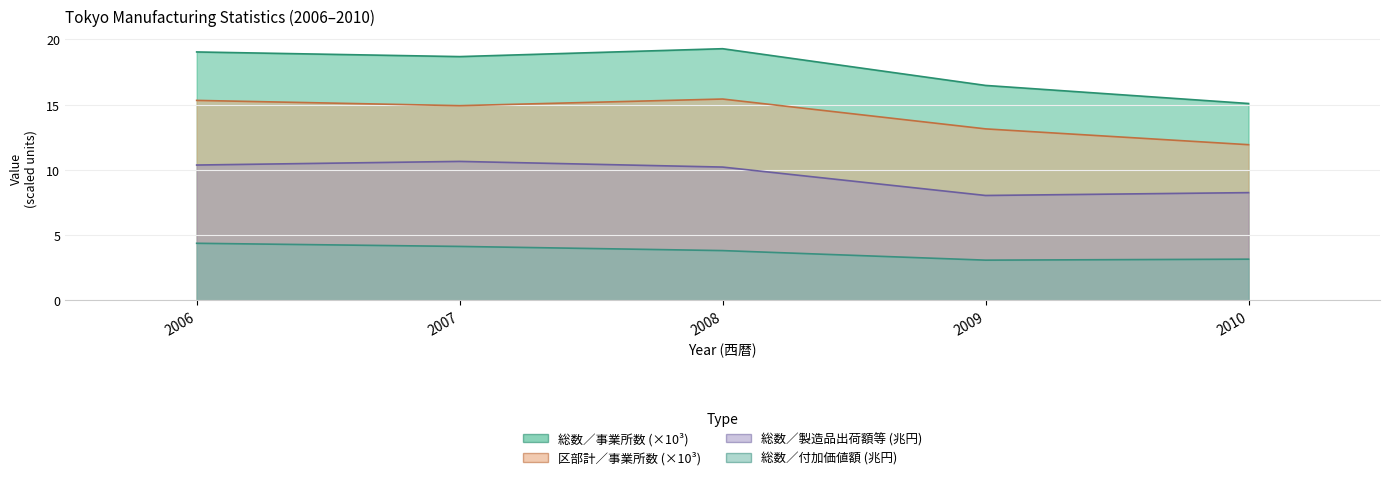

What is the difference between the highest and lowest values at 2007?

14.6